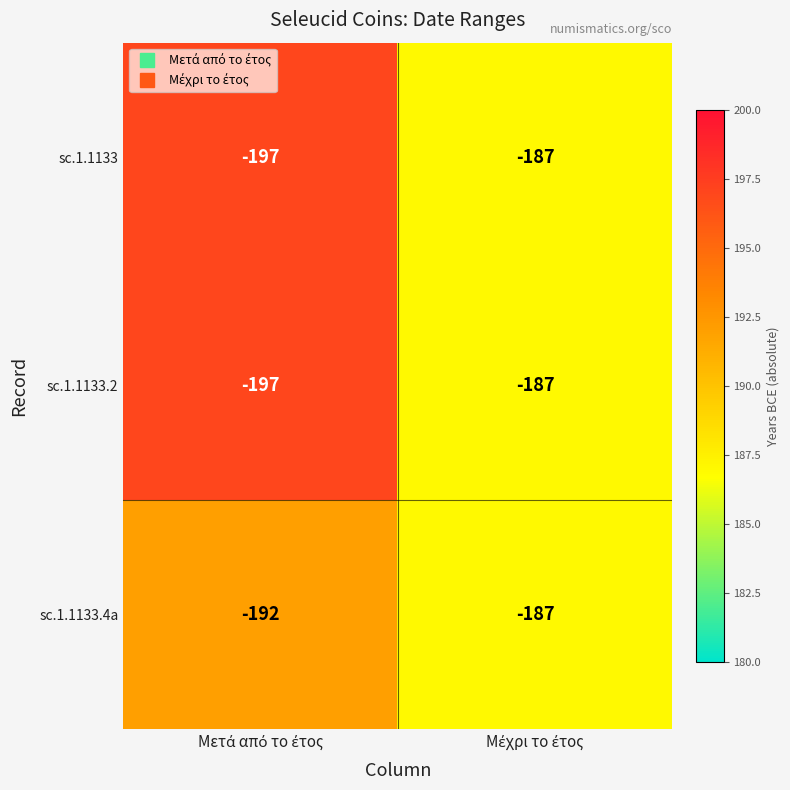

What is the maximum value shown in the chart?

-187